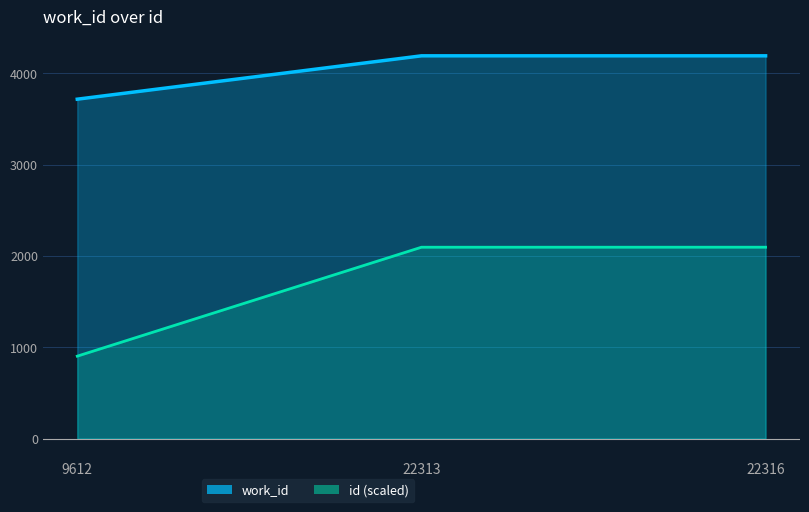

The chart shows a value of 4193 at 22313. True or false?

True